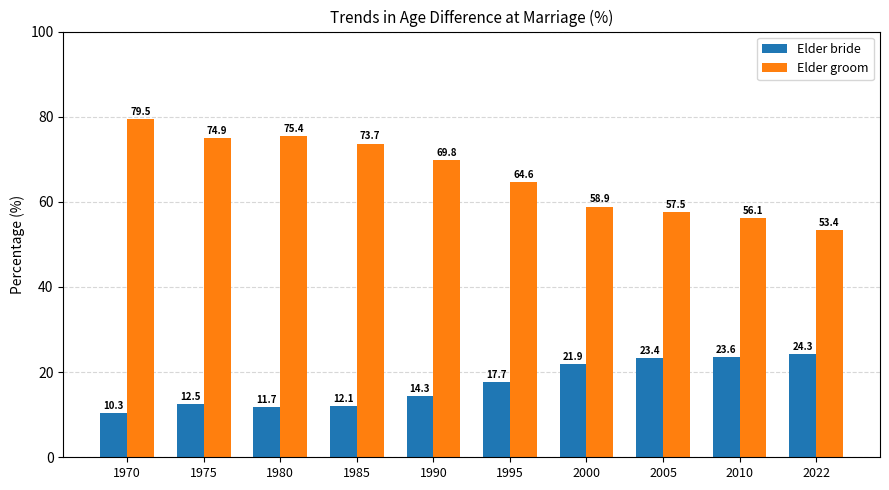

What are all the series names shown in the legend?

Elder bride, Elder groom